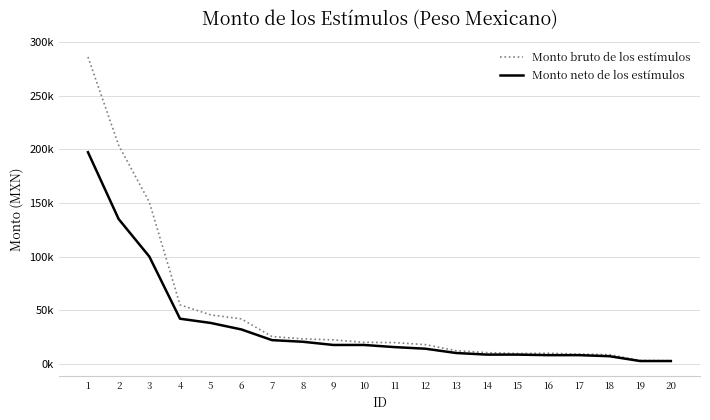

Which series has the largest total across all categories?

Monto bruto de los estímulos